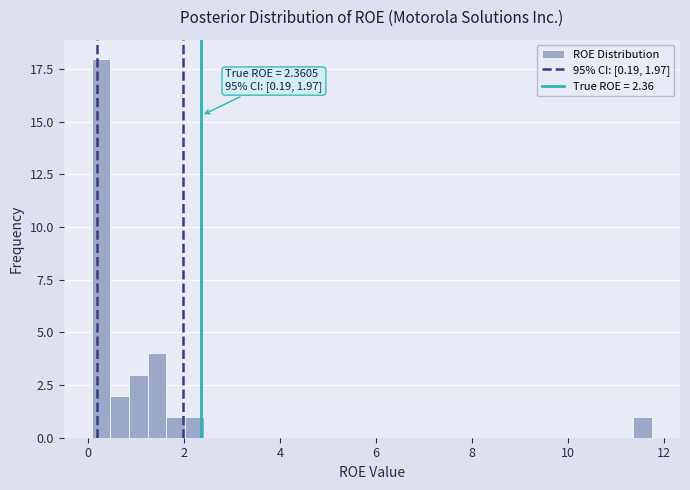

Around what value on the x-axis is the tallest bar? Give the approximate position of its centre, as read against the axis.

0.2